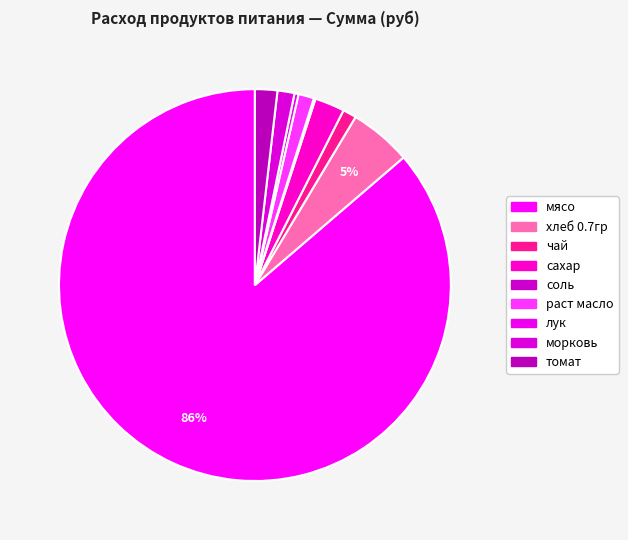

True or false: чай accounts for 1% of the total.

True